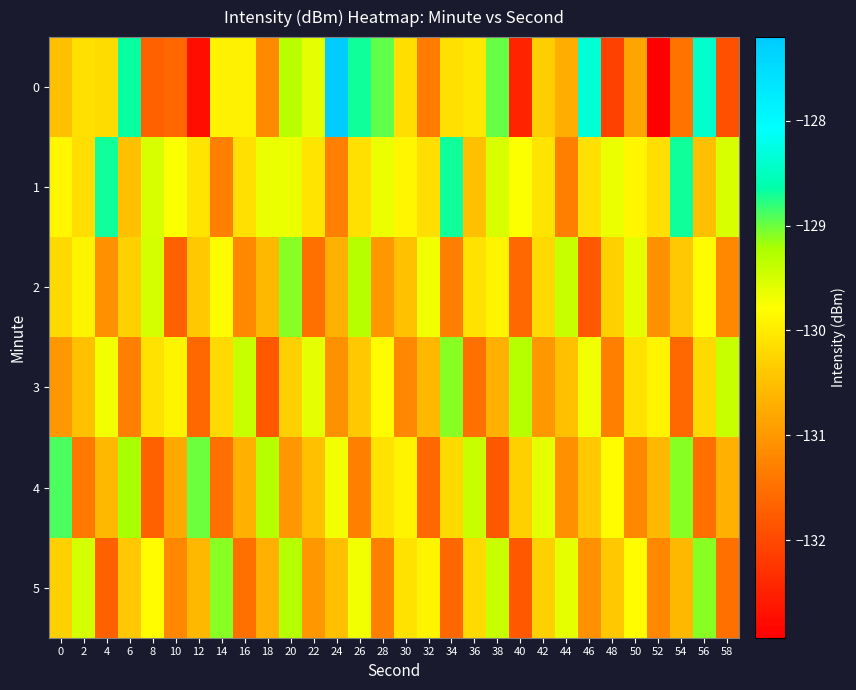

At which category does the chart reach its peak across all series?

24